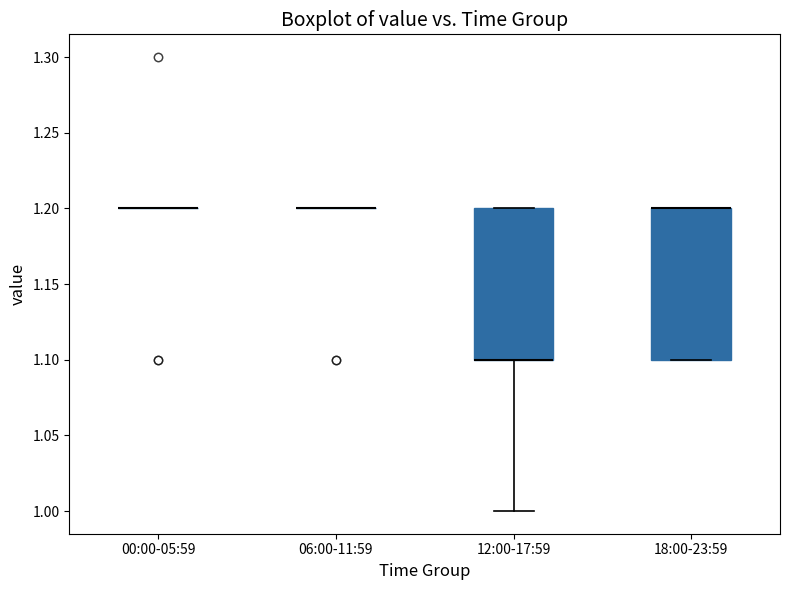

Reading left to right, read every box against the y-axis: the position of its median line, the range the box covers, and the ends of its whiskers. The values are not printed on the chart, so give them approximately, as read against the axis.

00:00-05:59: box collapsed to a line at 1.2, whiskers 1.2 to 1.2
06:00-11:59: box collapsed to a line at 1.2, whiskers 1.2 to 1.2
12:00-17:59: median 1.1 (drawn on the box's lower edge), box 1.1 to 1.2, whiskers 1.0 to 1.2
18:00-23:59: median 1.2 (drawn on the box's upper edge), box 1.1 to 1.2, whiskers 1.1 to 1.2